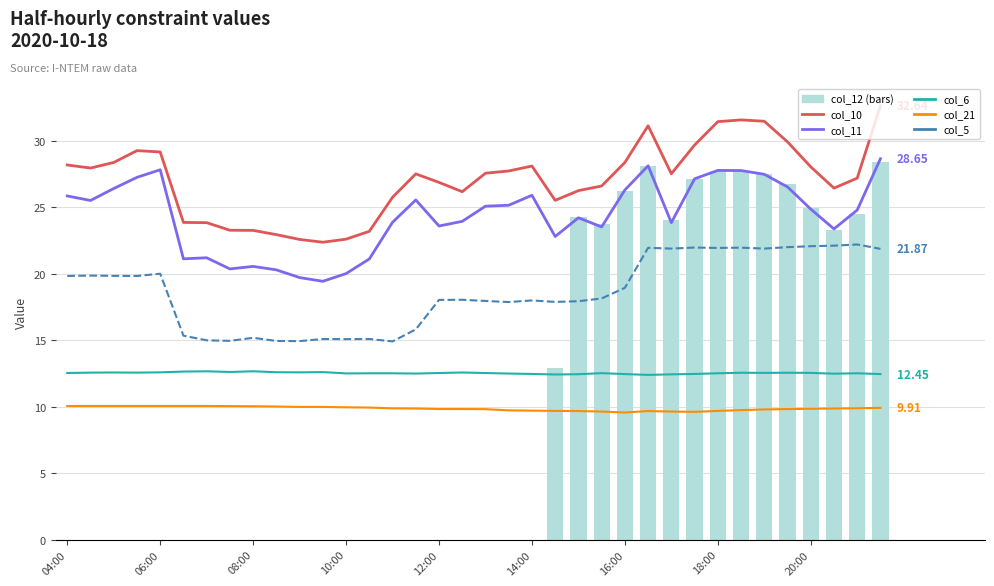

Which series has the largest range (max minus min)?

col_12